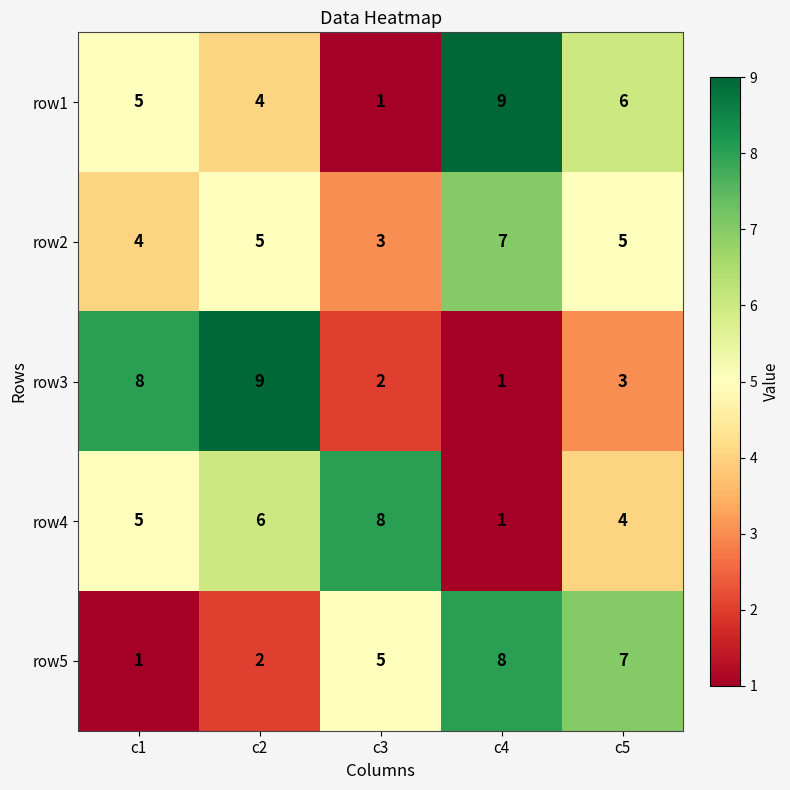

Which series has the largest total across all categories?

row1